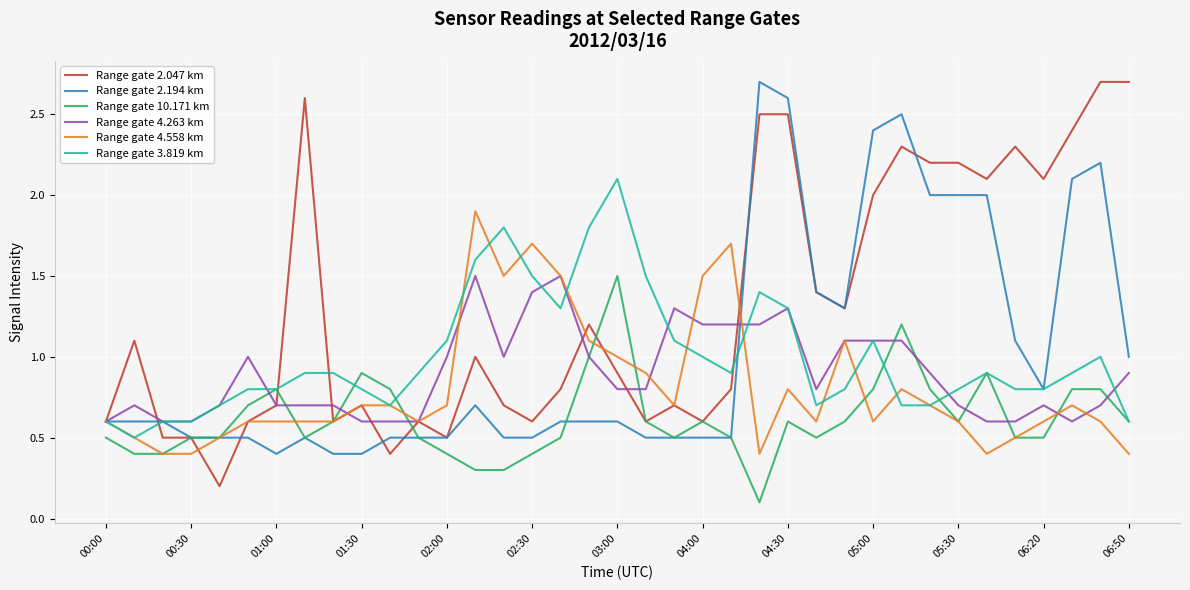

True or false: Range gate 2.194 km and Range gate 3.819 km intersect in this chart.

True